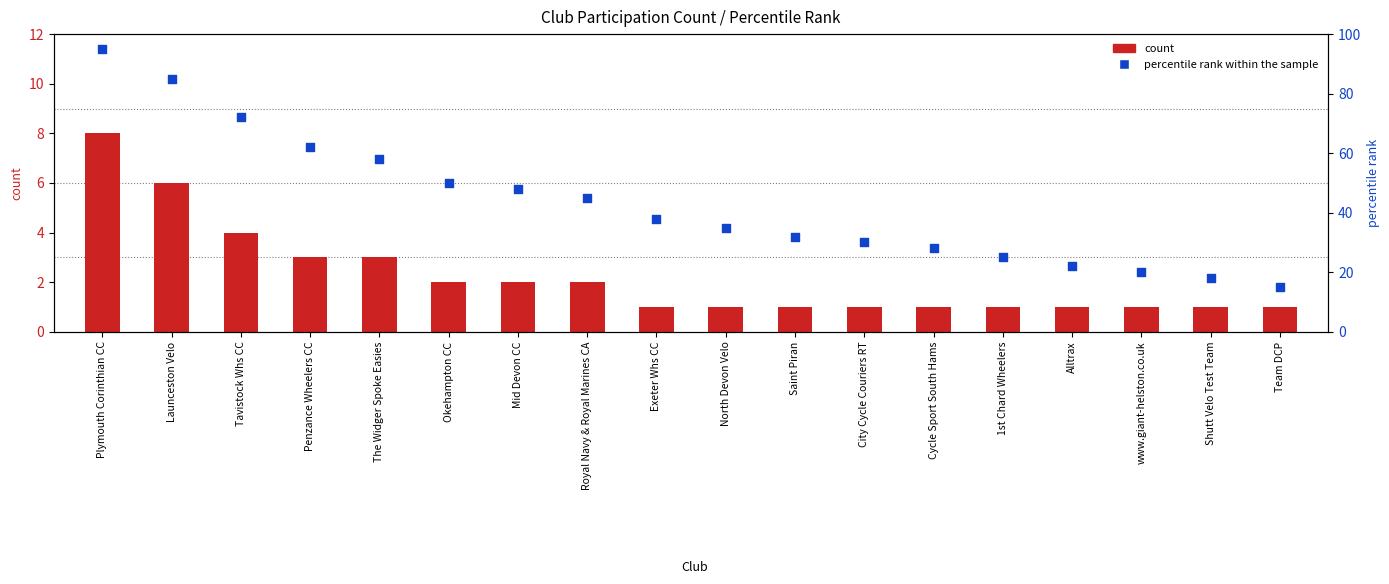

At how many categories does at least one series exceed 85?

1